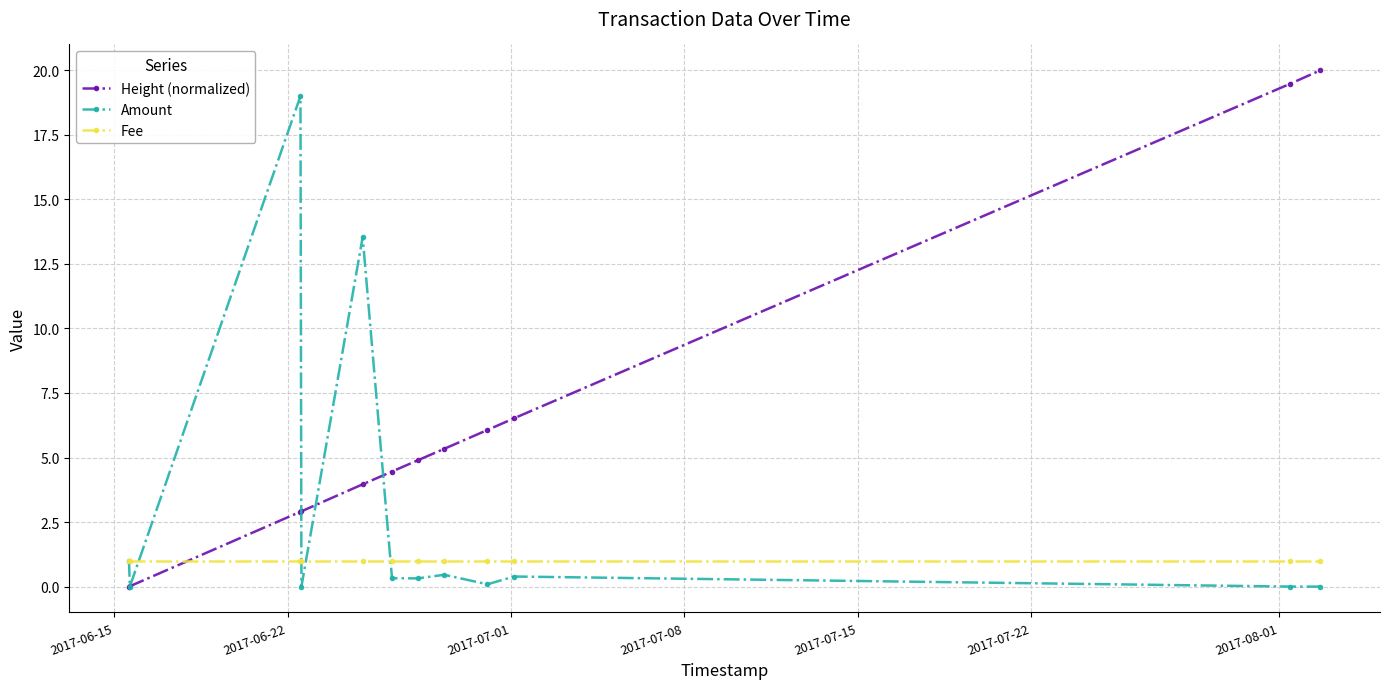

Which series ends up on top after the final intersection of Height (normalized) and Fee?

Height (normalized)